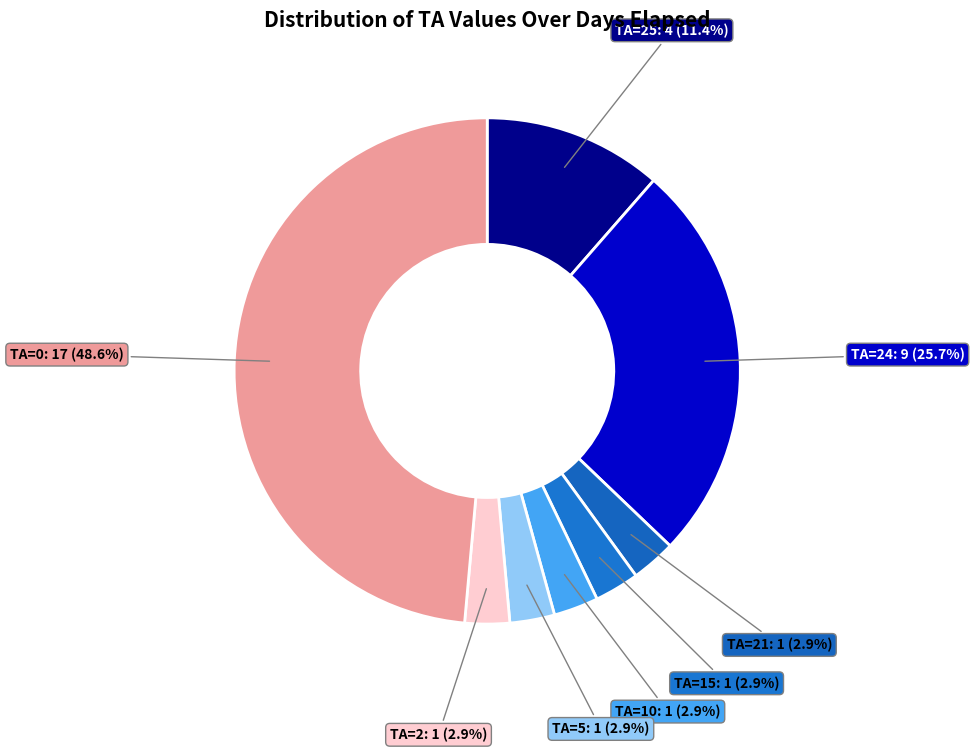

What is the largest slice in the pie chart?

TA=0